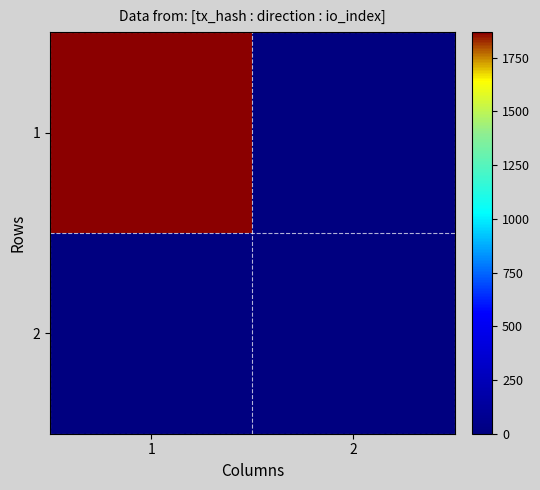

What is the difference between the highest and lowest values at 2?

1